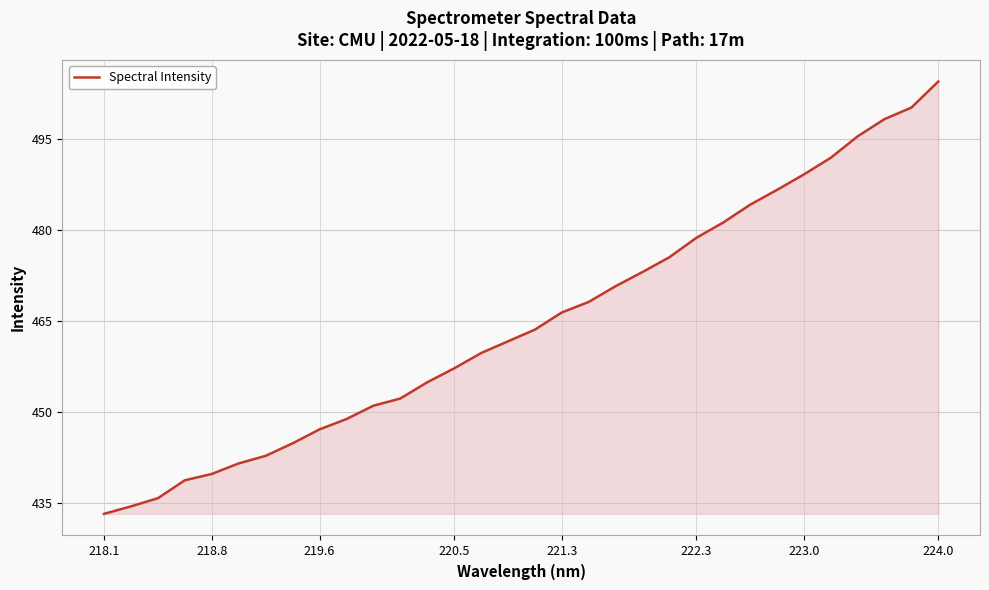

What is the smallest value displayed?

433.2